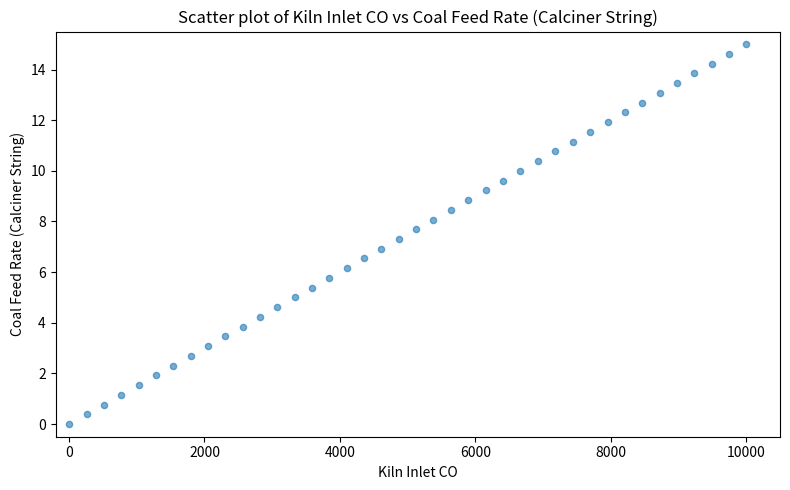

What is the range of X values (max minus min)?

10000.0